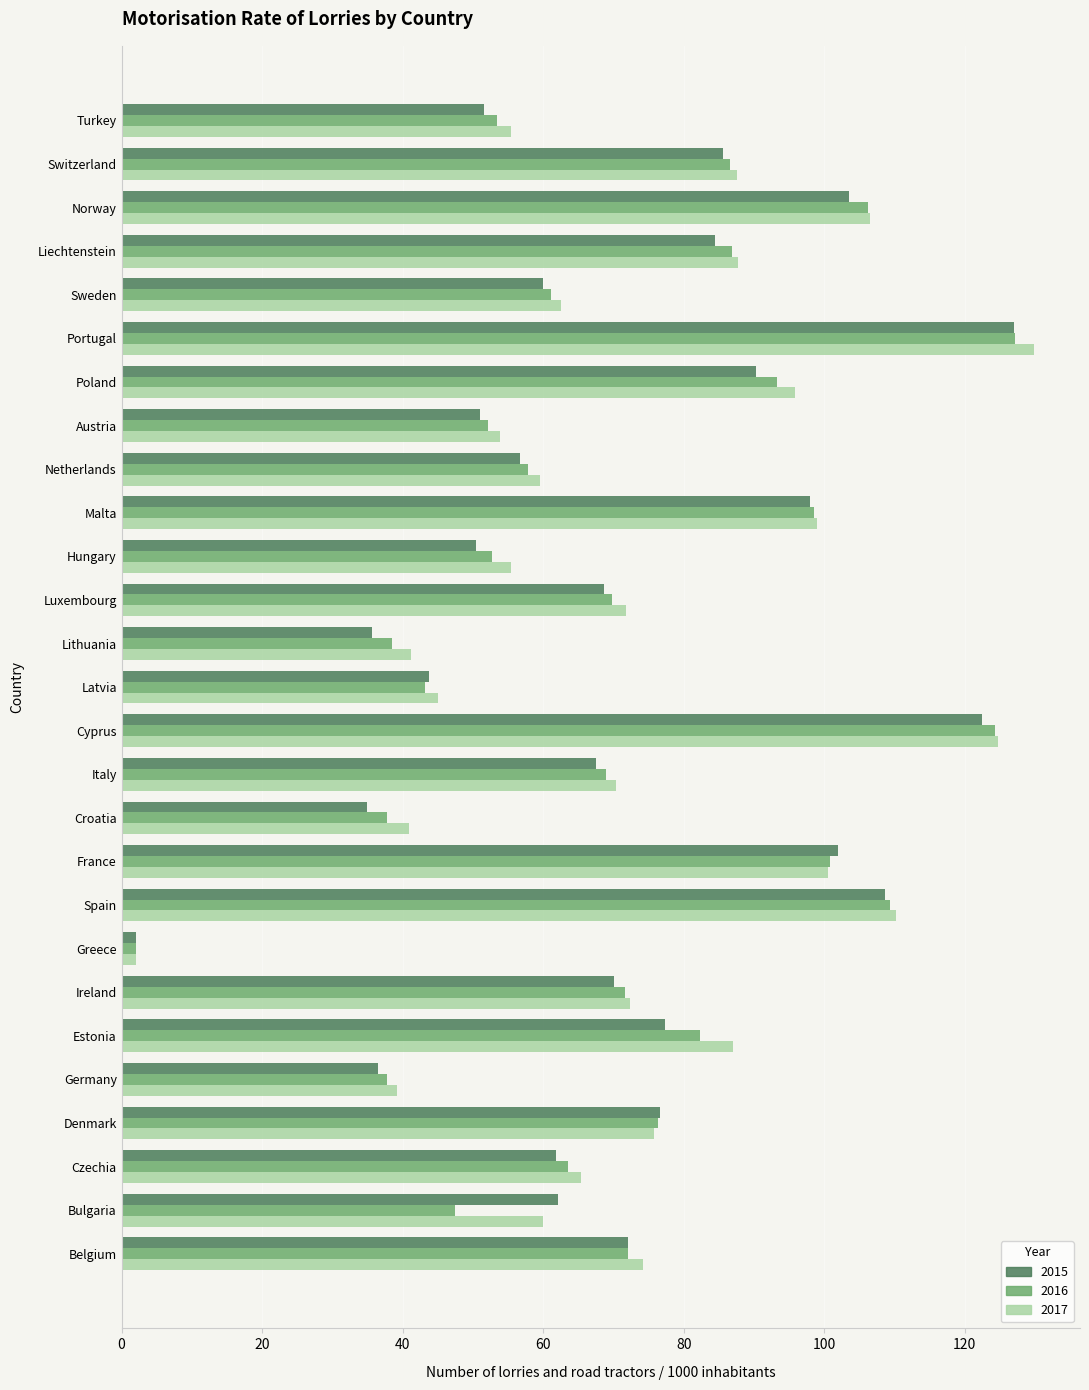

What are all the series names shown in the legend?

2015, 2016, 2017